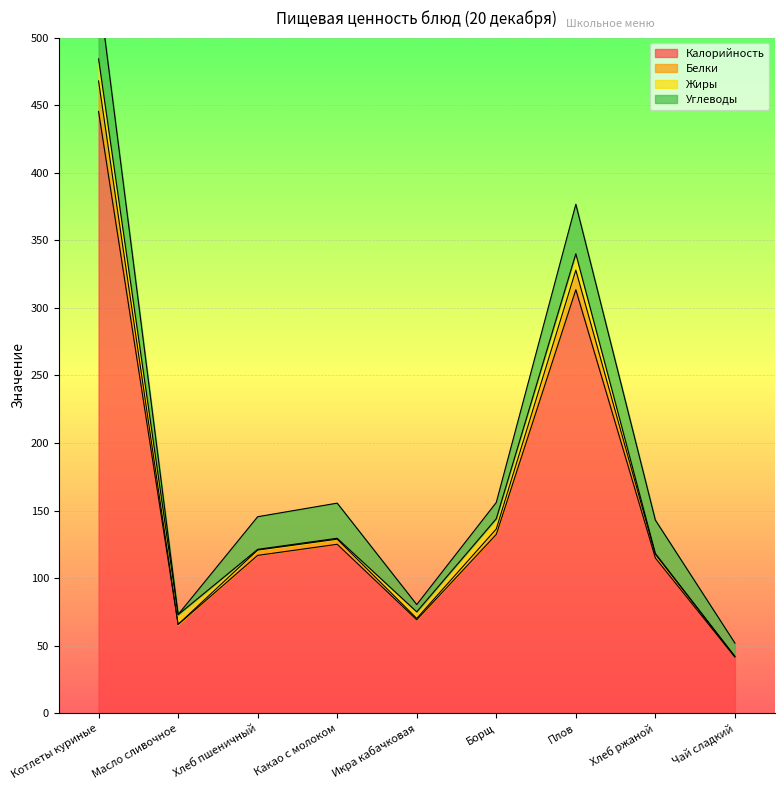

Where is Белки nearest to the value 255?

Плов